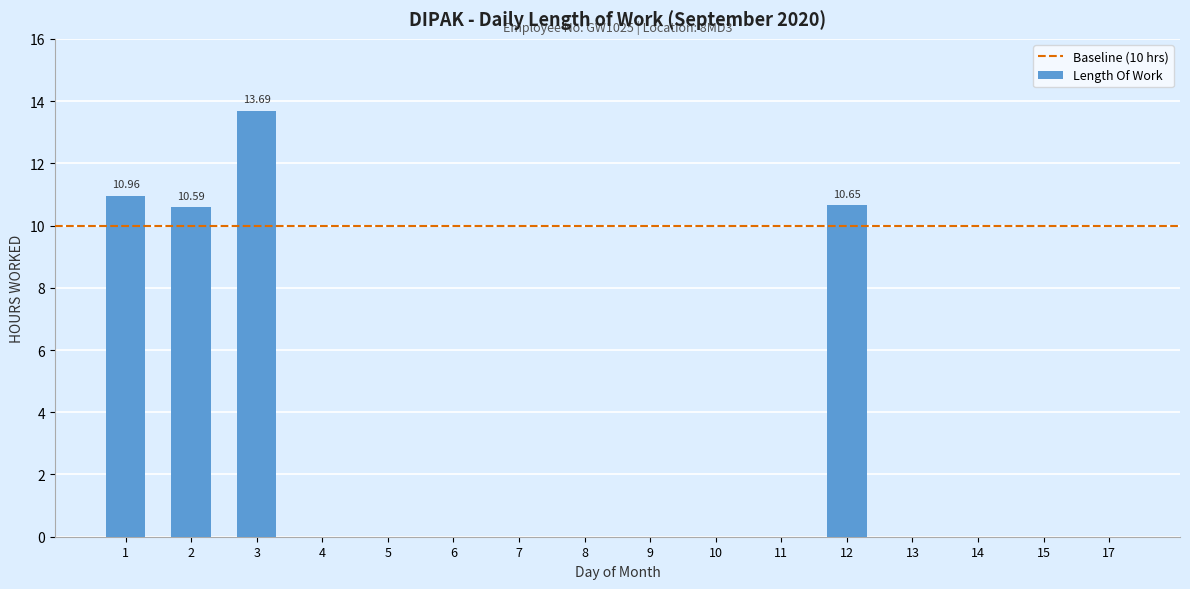

Is it true that the value at 14 is -6.2?

False